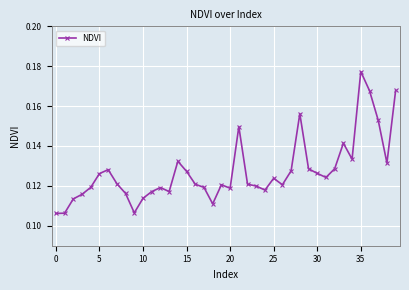

What is the sum of all values?

5.1